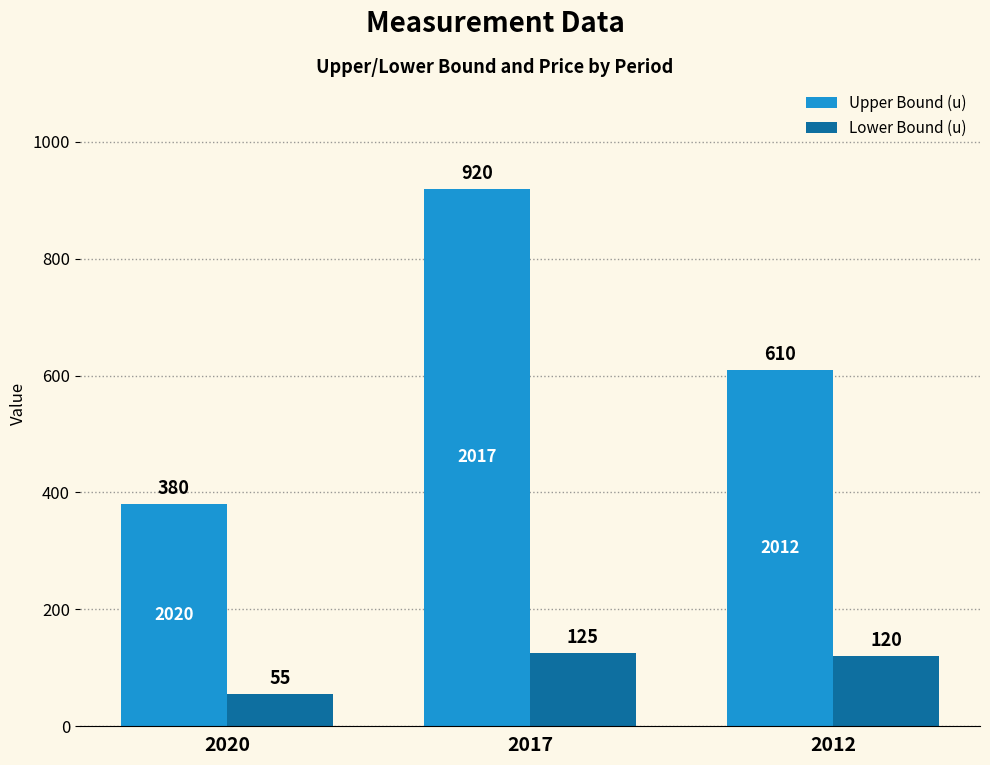

Rank the series at 2012 from lowest to highest value.

Lower Bound (u), Upper Bound (u)